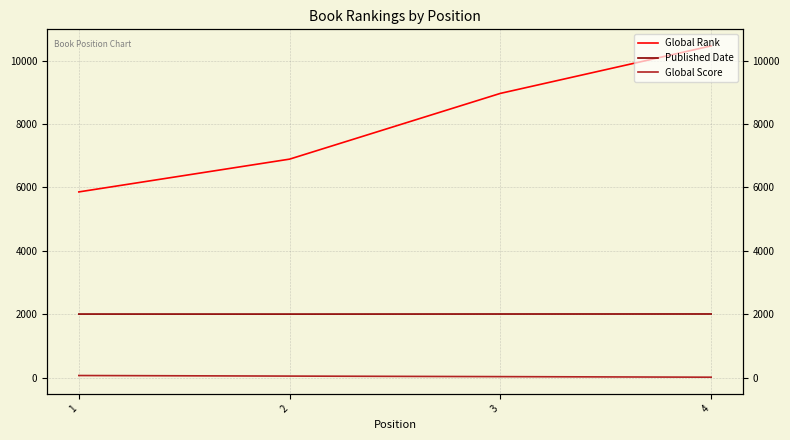

Is it true that Published Date equals 3289 at 1?

False